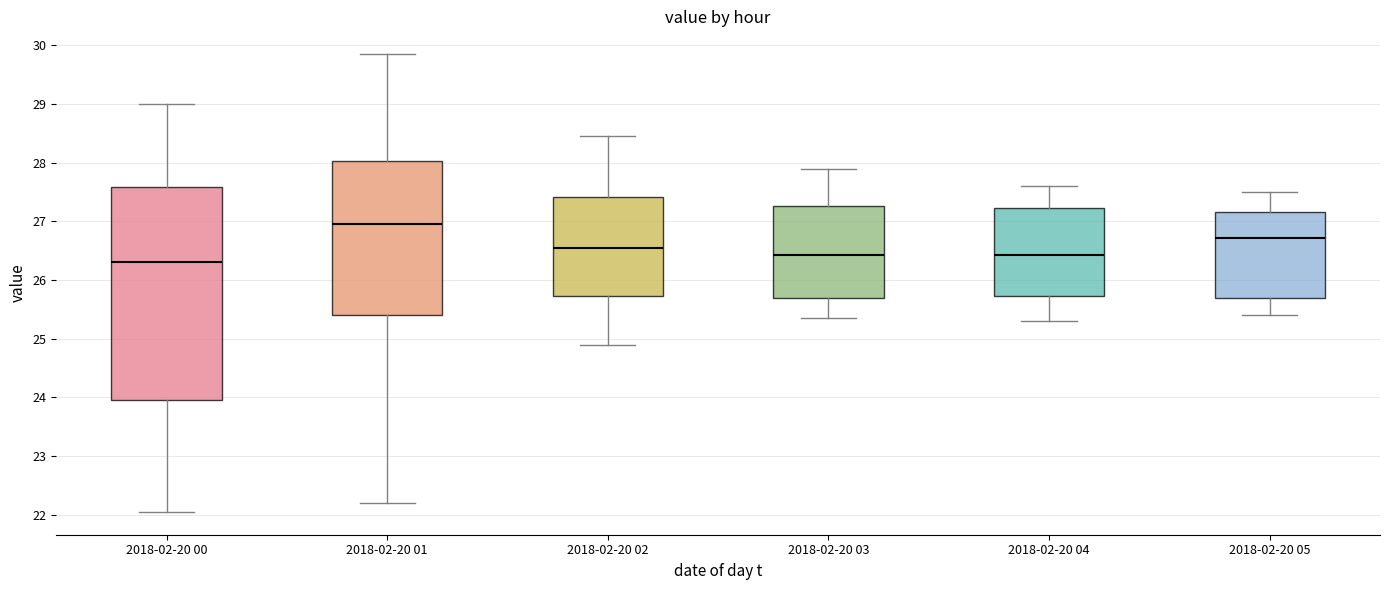

Reading left to right, transcribe this box plot: for each box, give where its median line is, the range the box spans, and where its two whiskers end, as read against the y-axis. The values are not printed on the chart, so give them approximately, as read against the axis.

2018-02-20 00: median 26.3, box 24.0 to 27.6, whiskers 22.1 to 29.0
2018-02-20 01: median 27.0, box 25.4 to 28.0, whiskers 22.2 to 29.9
2018-02-20 02: median 26.6, box 25.7 to 27.4, whiskers 24.9 to 28.5
2018-02-20 03: median 26.4, box 25.7 to 27.3, whiskers 25.4 to 27.9
2018-02-20 04: median 26.4, box 25.7 to 27.2, whiskers 25.3 to 27.6
2018-02-20 05: median 26.7, box 25.7 to 27.2, whiskers 25.4 to 27.5